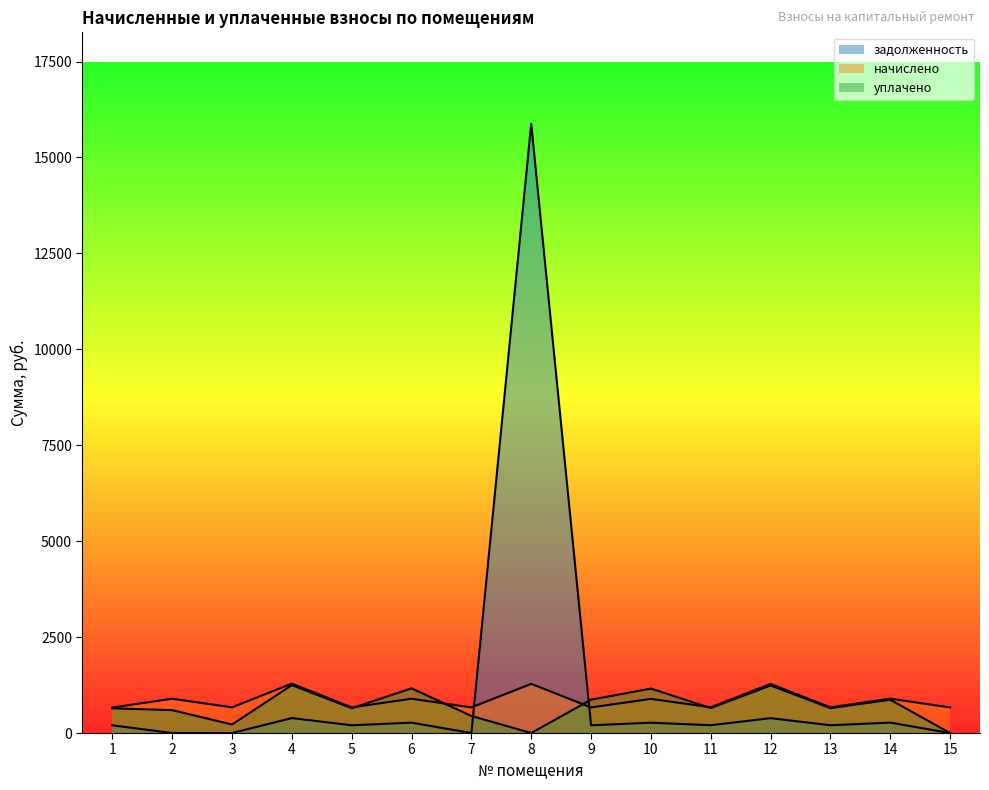

What is the spread (max minus min) of values at 8?

15880.1